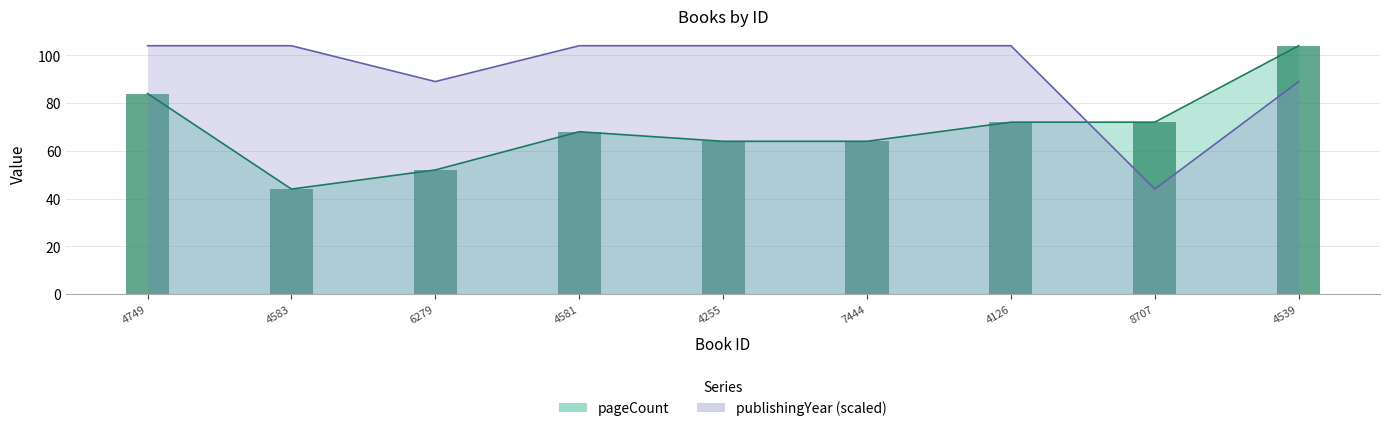

The value of publishingYear at 4126 is 29. True or false?

False